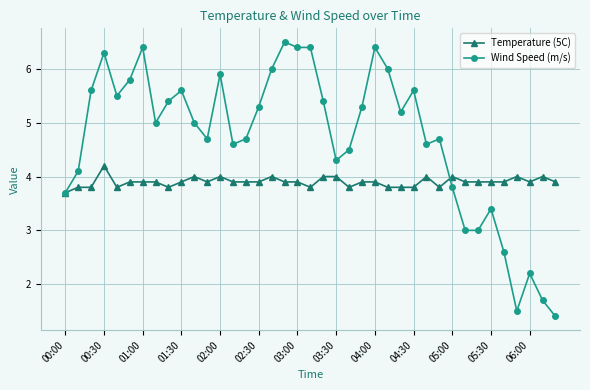

What is the value of the Temperature (5C) point at the 21st from the left?

4.0